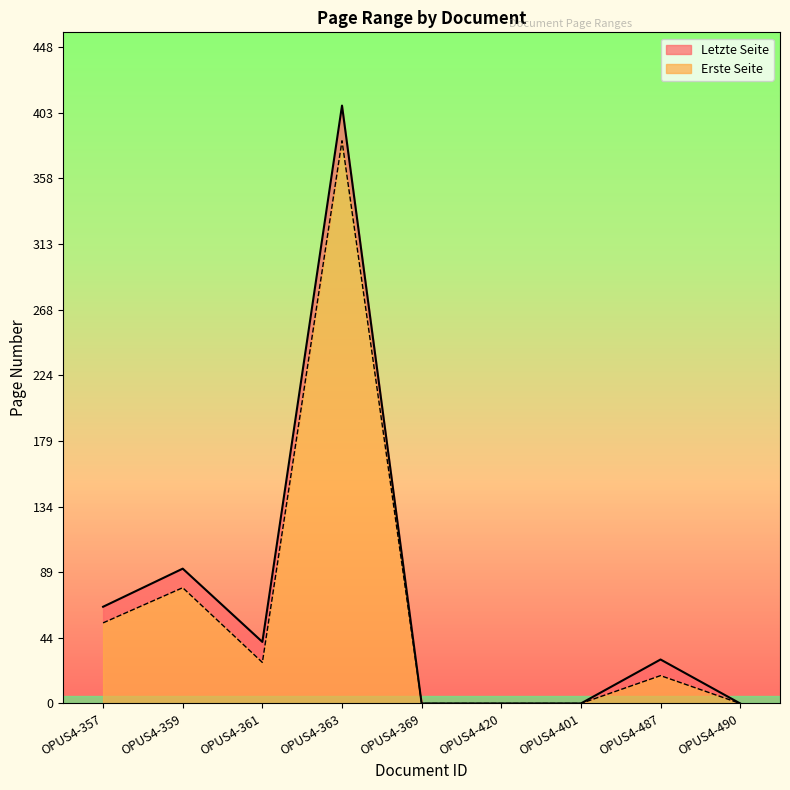

What is the label of the 5th point from the right?

OPUS4-369